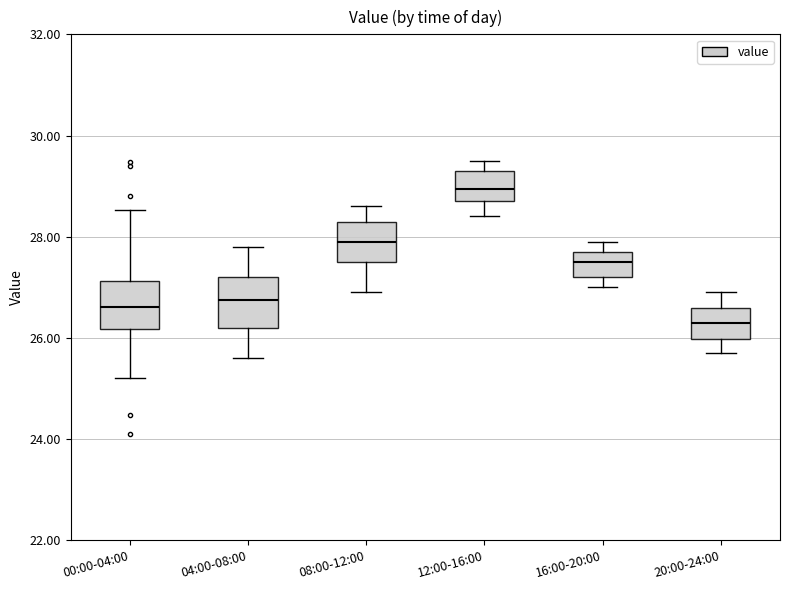

Where is the upper edge of the box for 00:00-04:00 on the y-axis? The values are not printed on the chart, so give them approximately, as read against the axis.

27.2